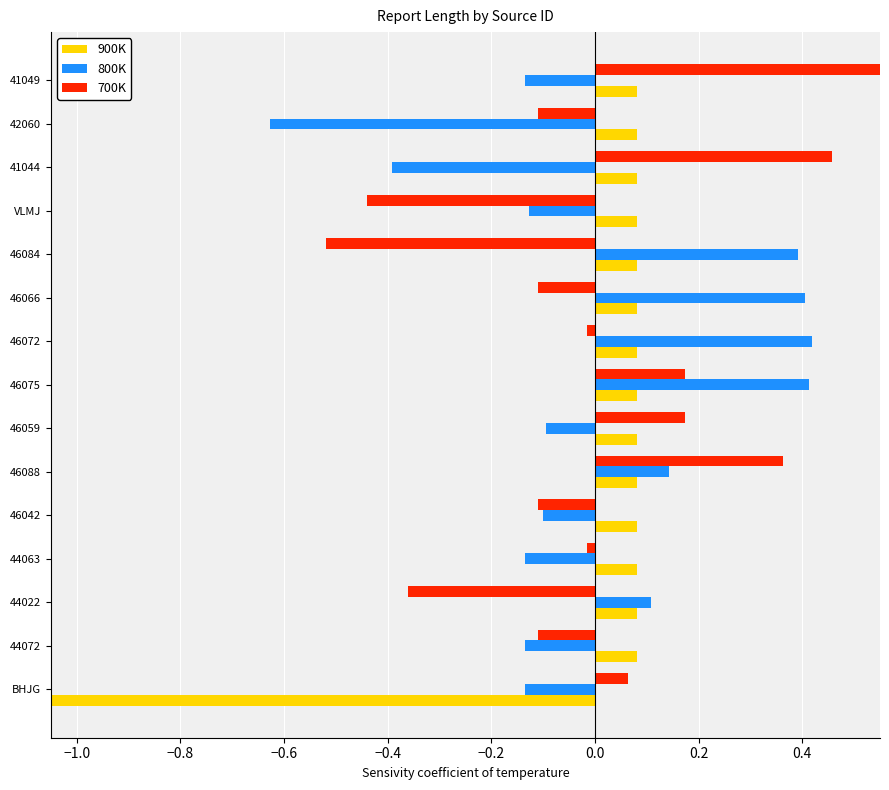

What is the maximum value shown in the chart?

0.6